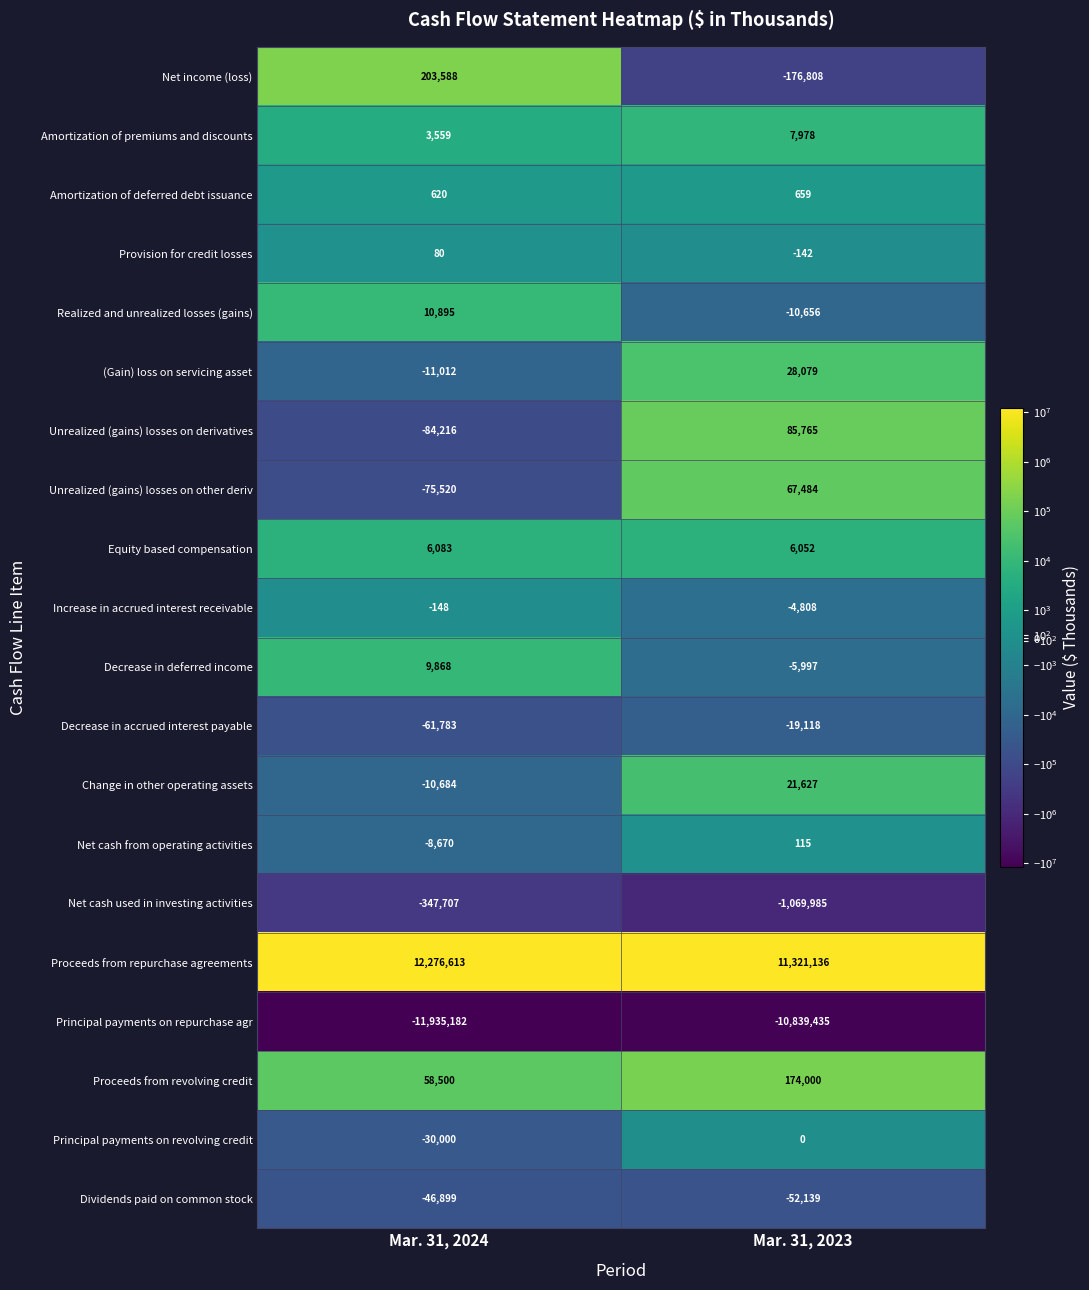

What is the greatest value displayed?

12276613